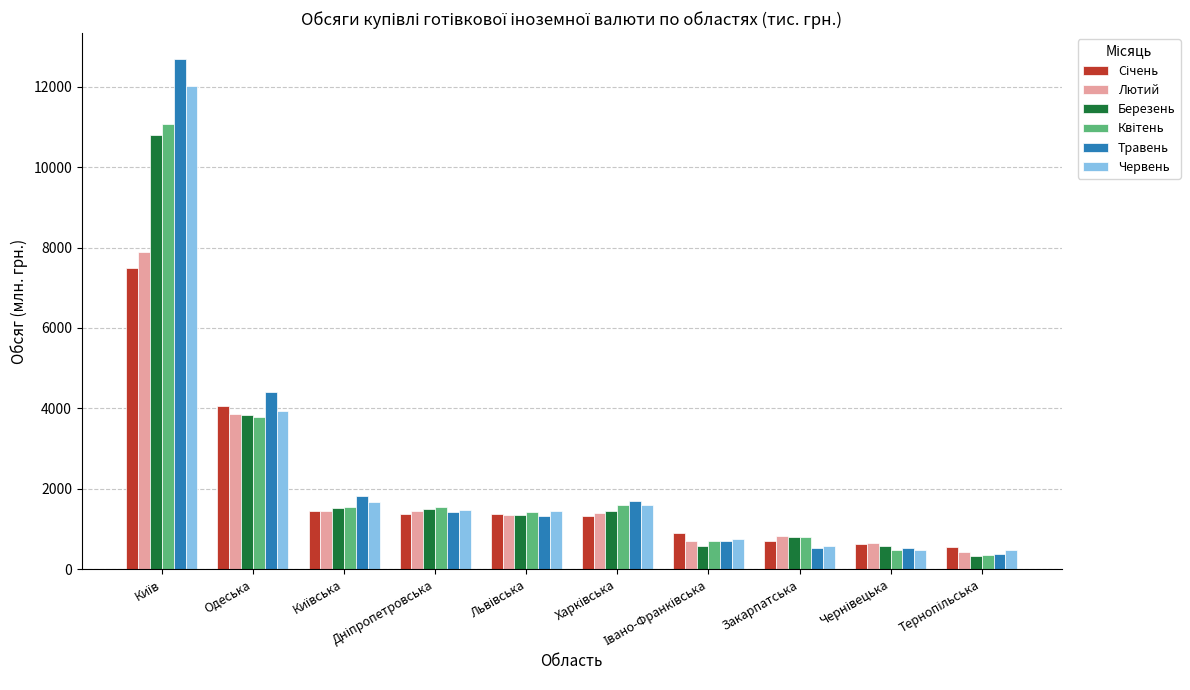

What is the minimum value for Березень?

339.8